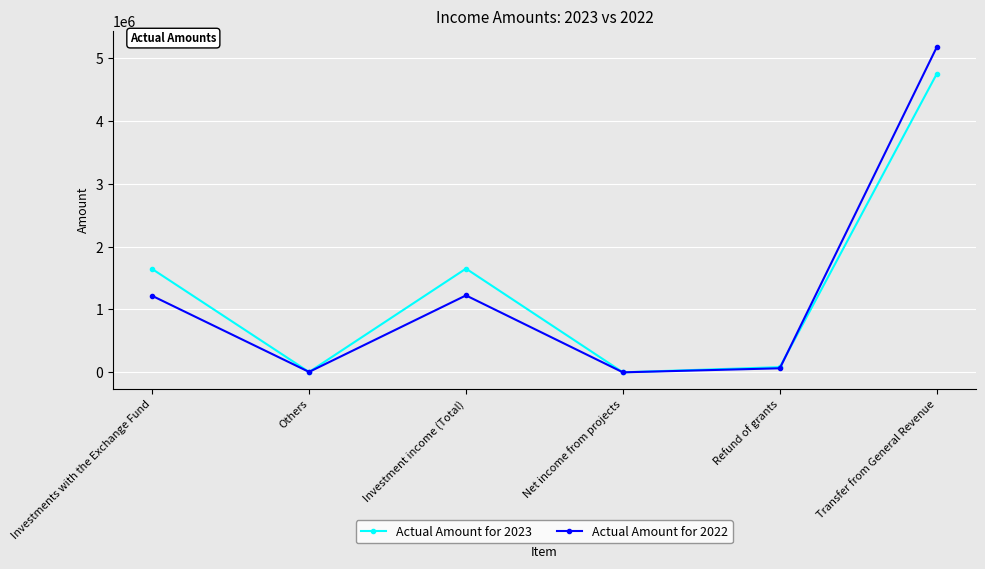

How many lines are shown in the chart?

2